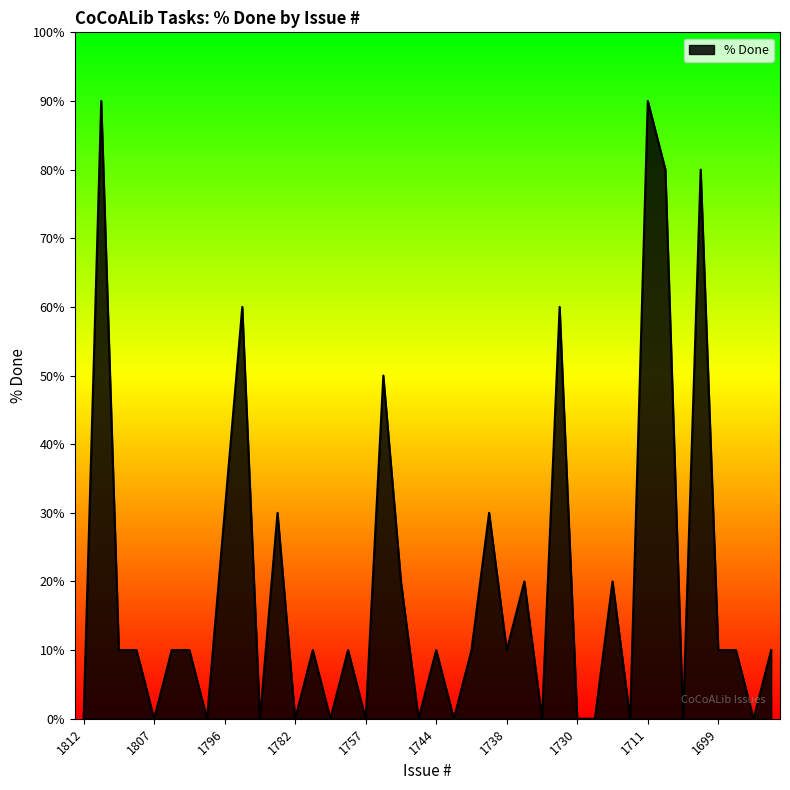

What is the average value?

20